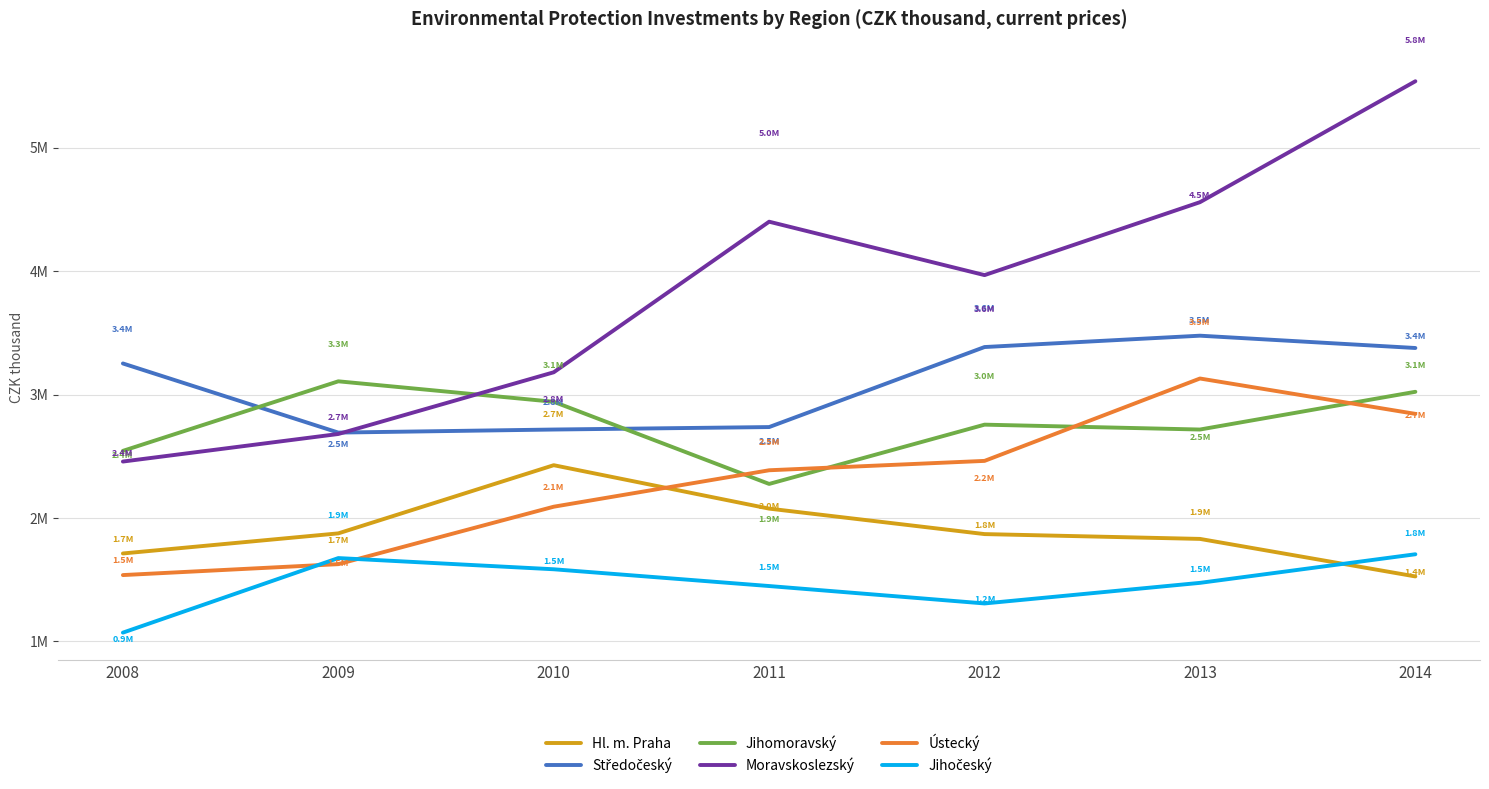

Does the chart display data point markers on the line(s)?

No